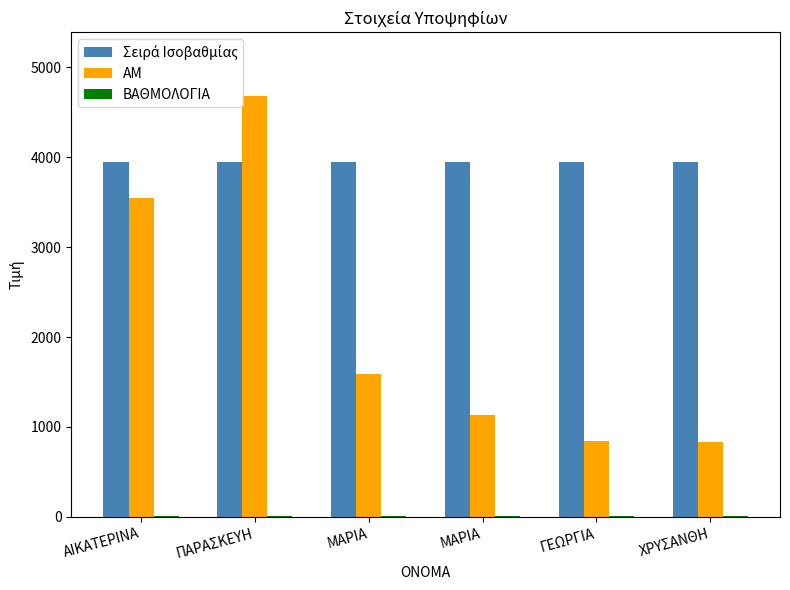

What is the maximum value shown in the chart?

4686